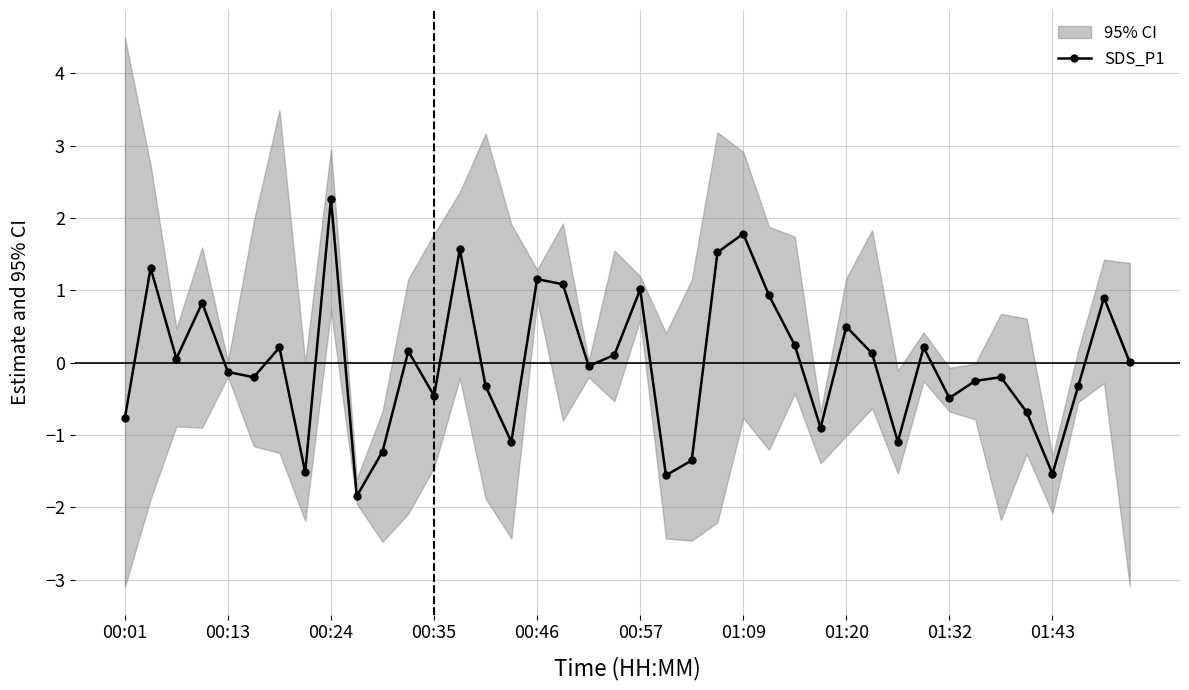

How many distinct data groups are displayed?

1